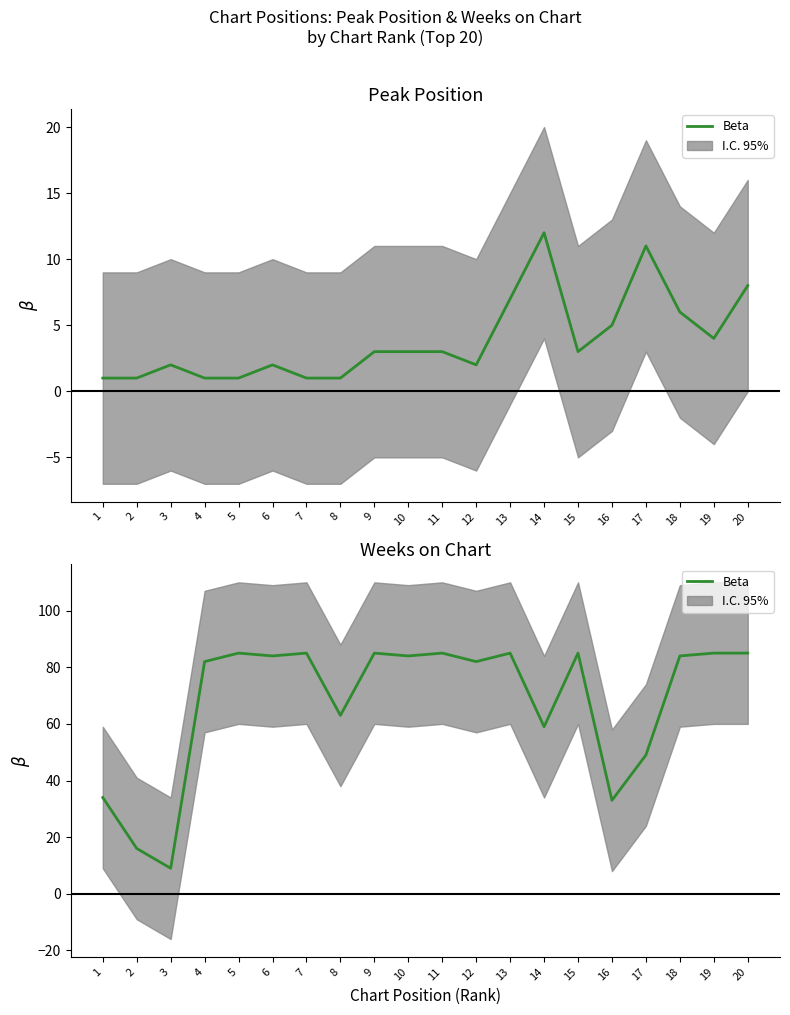

Rank the categories by value from lowest to highest.

3, 2, 16, 1, 17, 14, 8, 4, 12, 6, 10, 18, 5, 7, 9, 11, 13, 15, 19, 20